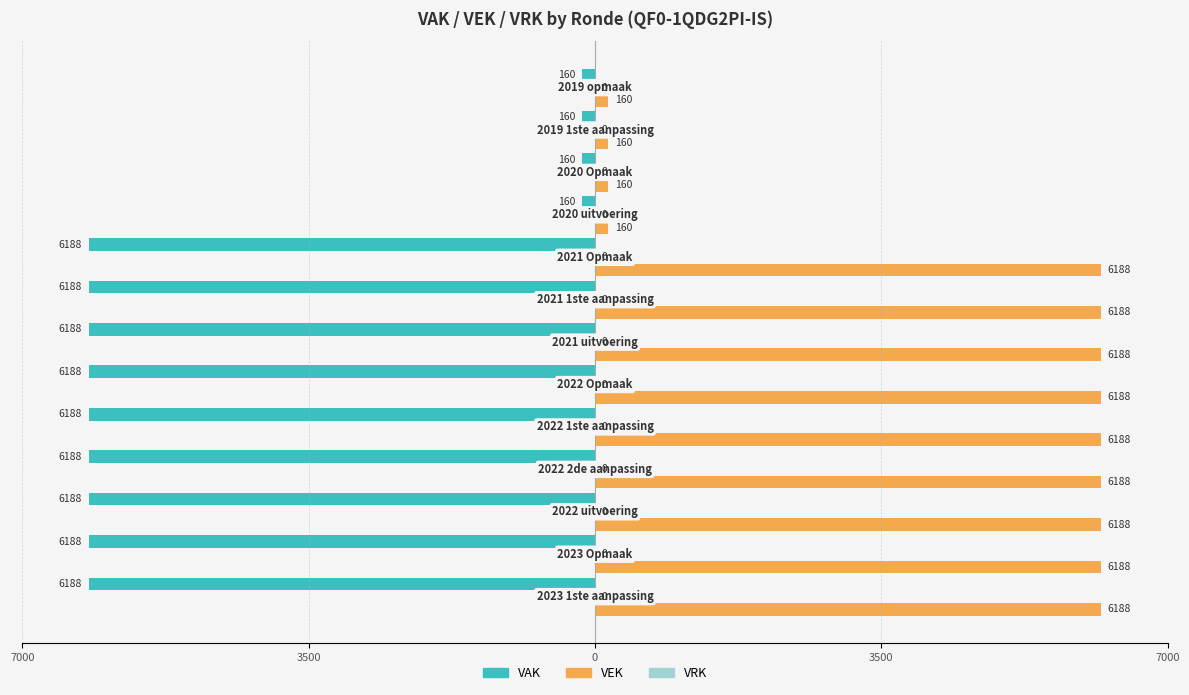

Rank the series by their average value, from lowest to highest.

VAK, VRK, VEK